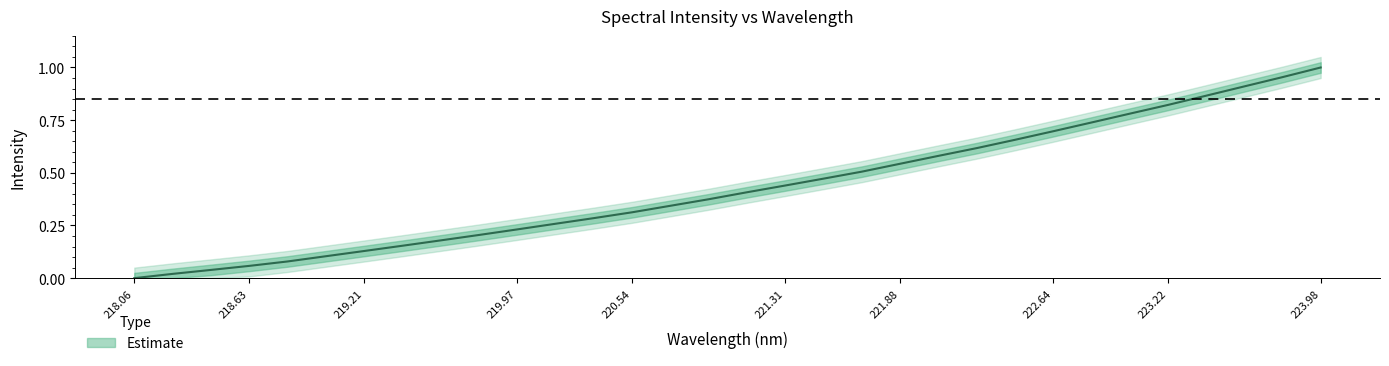

At which category does the chart reach its minimum across all series?

218.06